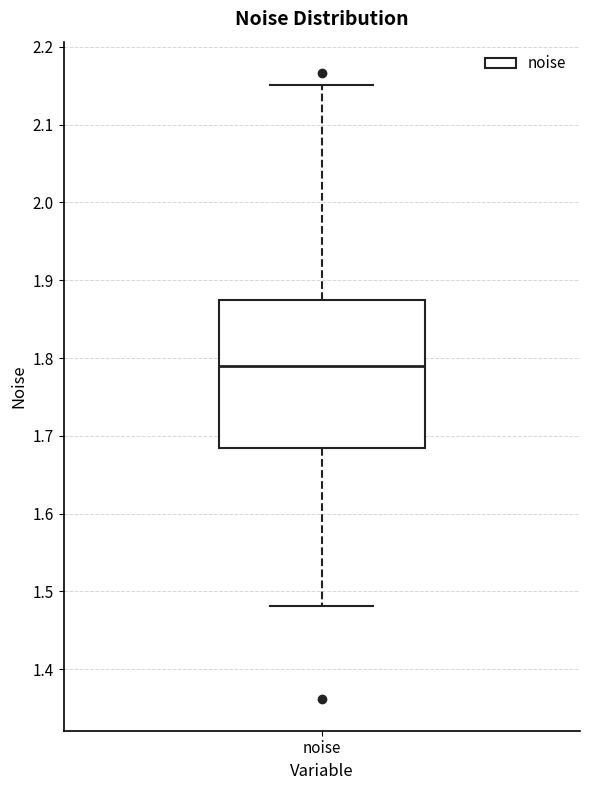

Transcribe this box plot: give where the median line is, the range the box spans, and where the two whiskers end, as read against the y-axis. The values are not printed on the chart, so give them approximately, as read against the axis.

median 1.79, box 1.68 to 1.87, whiskers 1.48 to 2.15